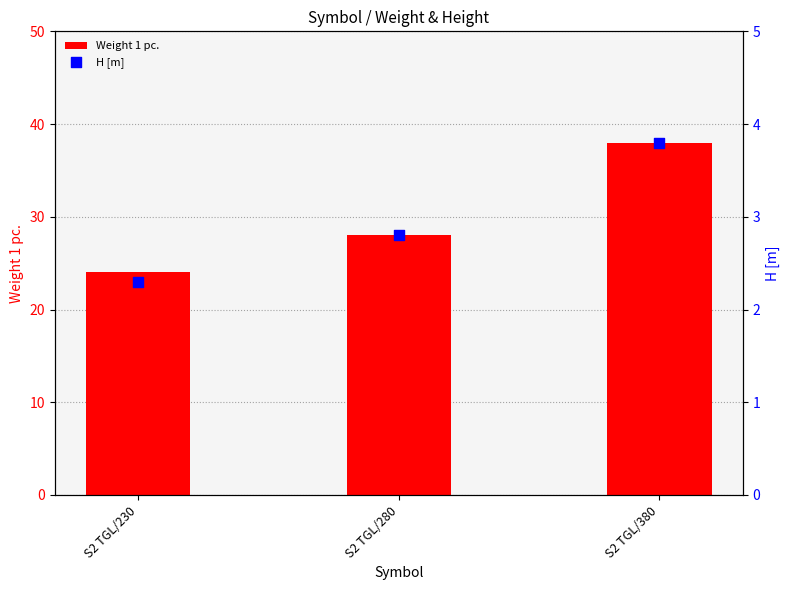

At which category is the sum across all series the highest?

S2 TGL/380